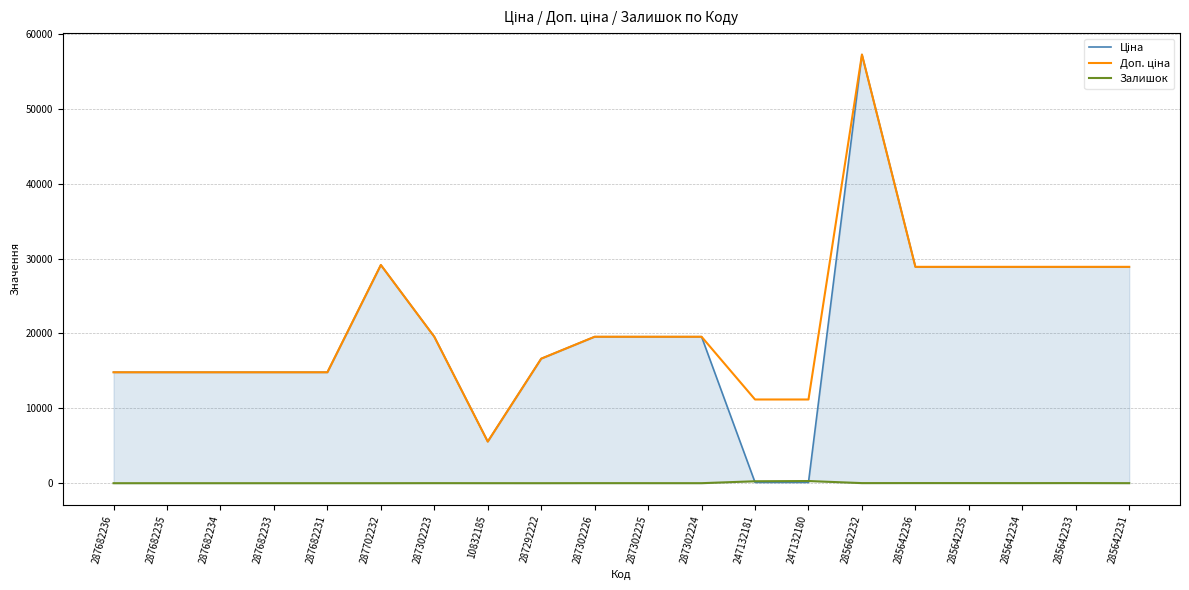

The Ціна series shows 13313.2 at 287702232. True or false?

False